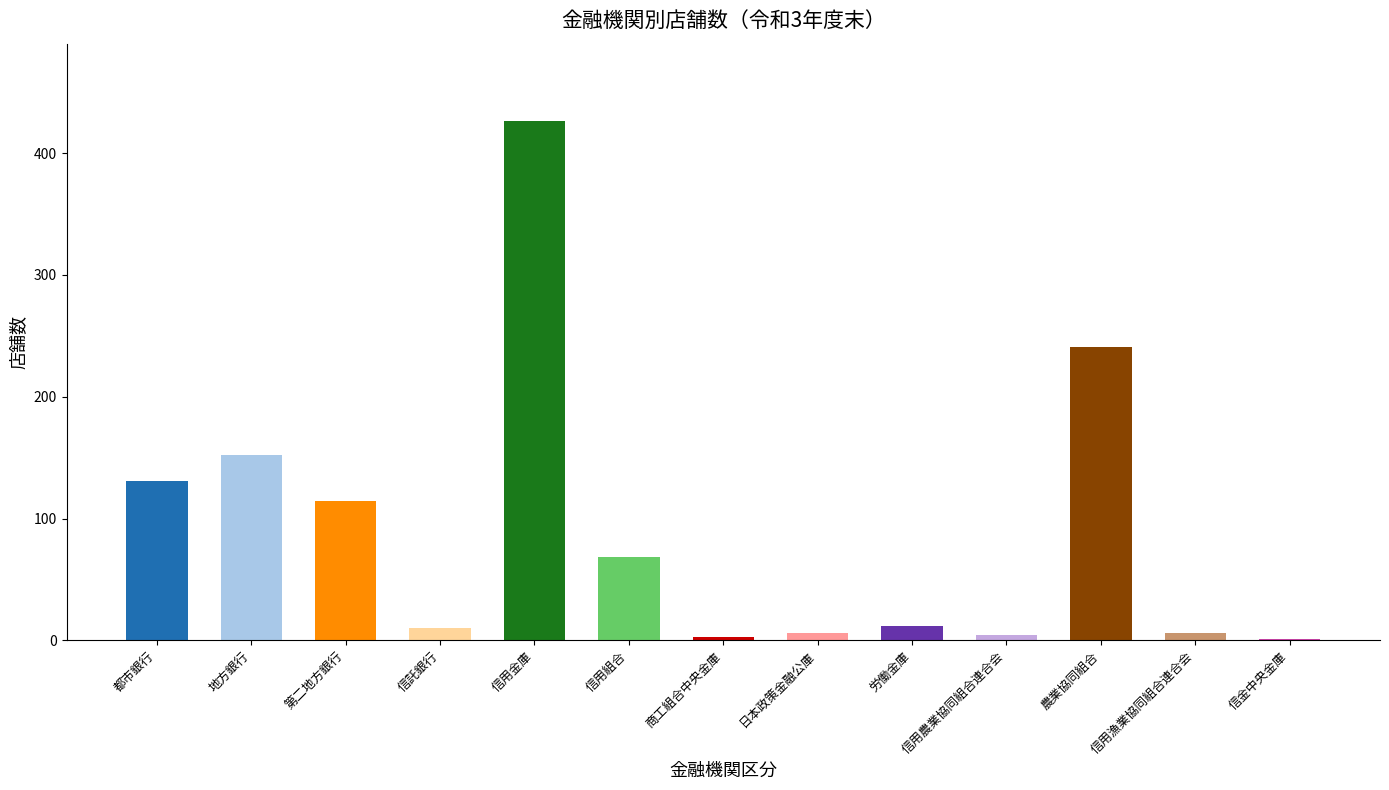

Does the chart contain stacked bars?

No